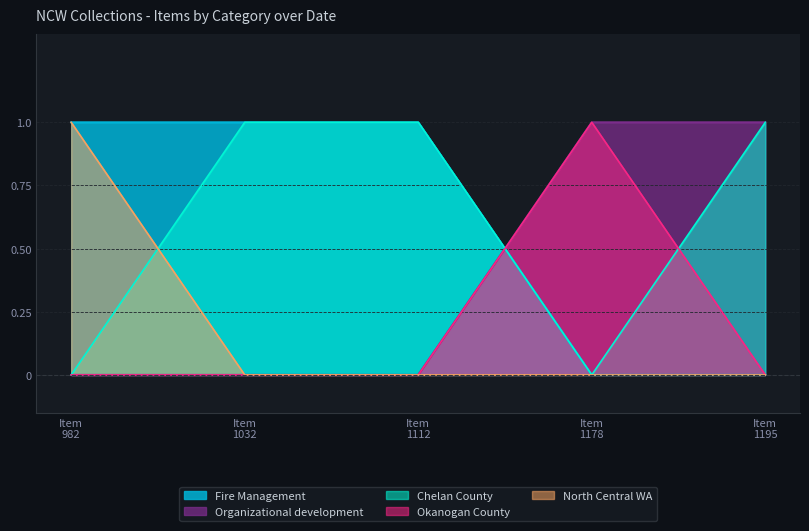

How many distinct data groups are displayed?

5